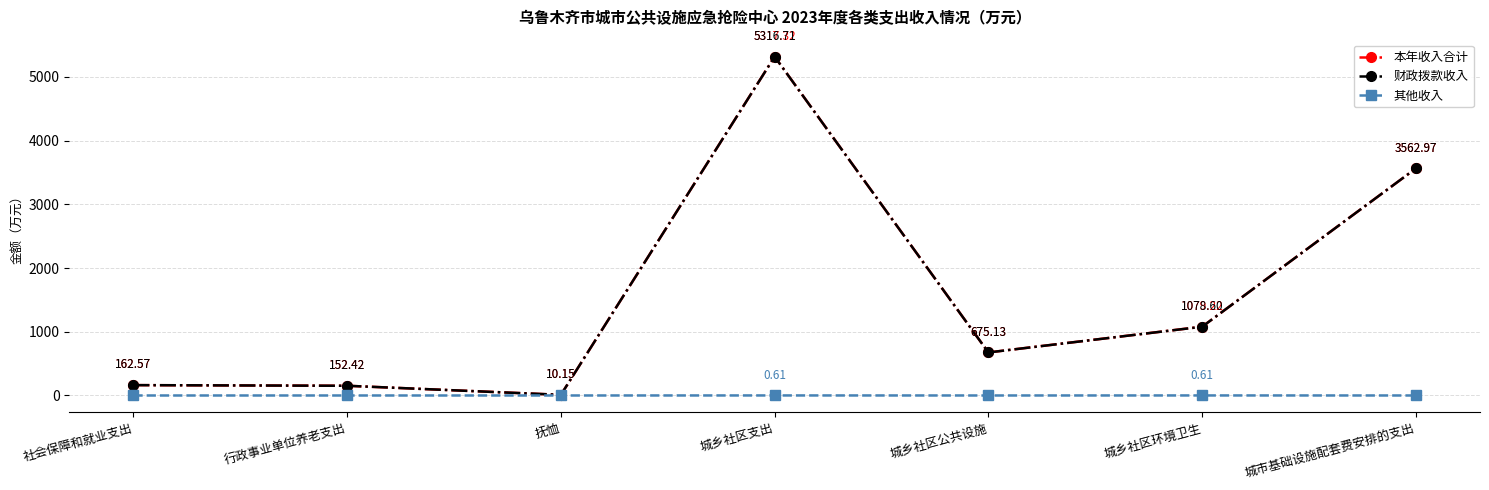

What is the label of the 1st point from the right?

城市基础设施配套费安排的支出